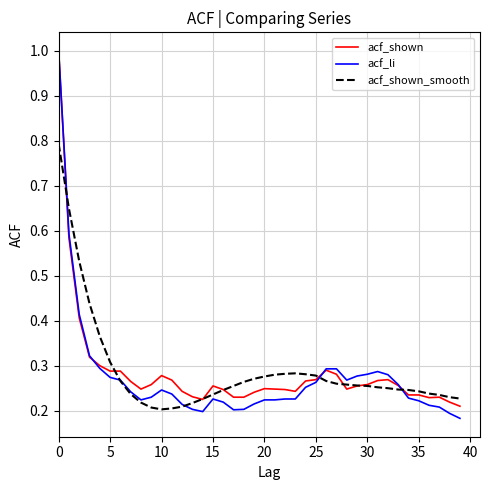

What is the difference between the maximum and minimum values in the acf_shown series?

0.8